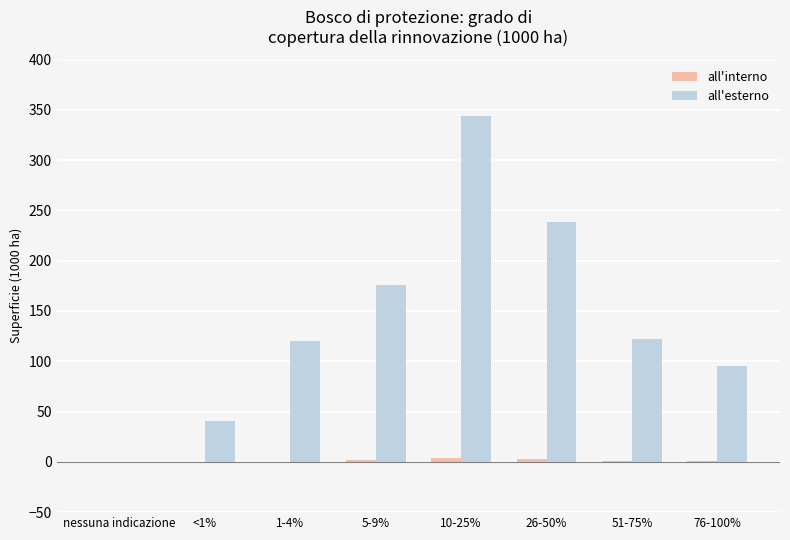

Which series changed the most between 5-9% and 10-25%?

all'esterno